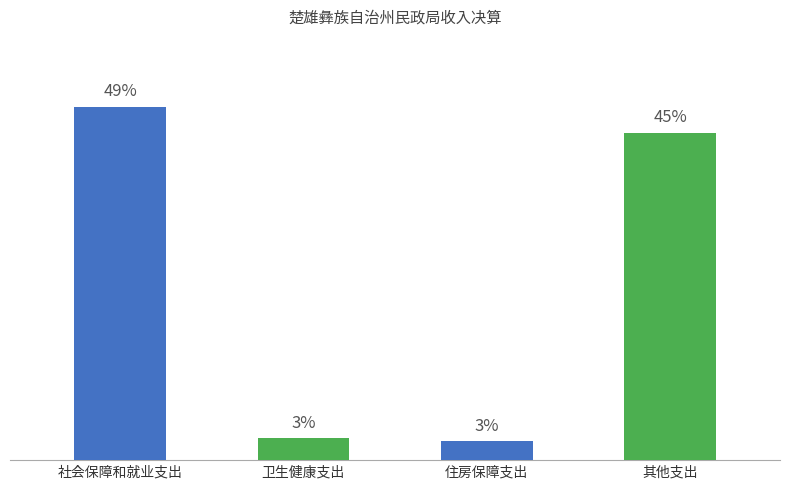

List the labels in order of value, largest first.

社会保障和就业支出, 其他支出, 卫生健康支出, 住房保障支出